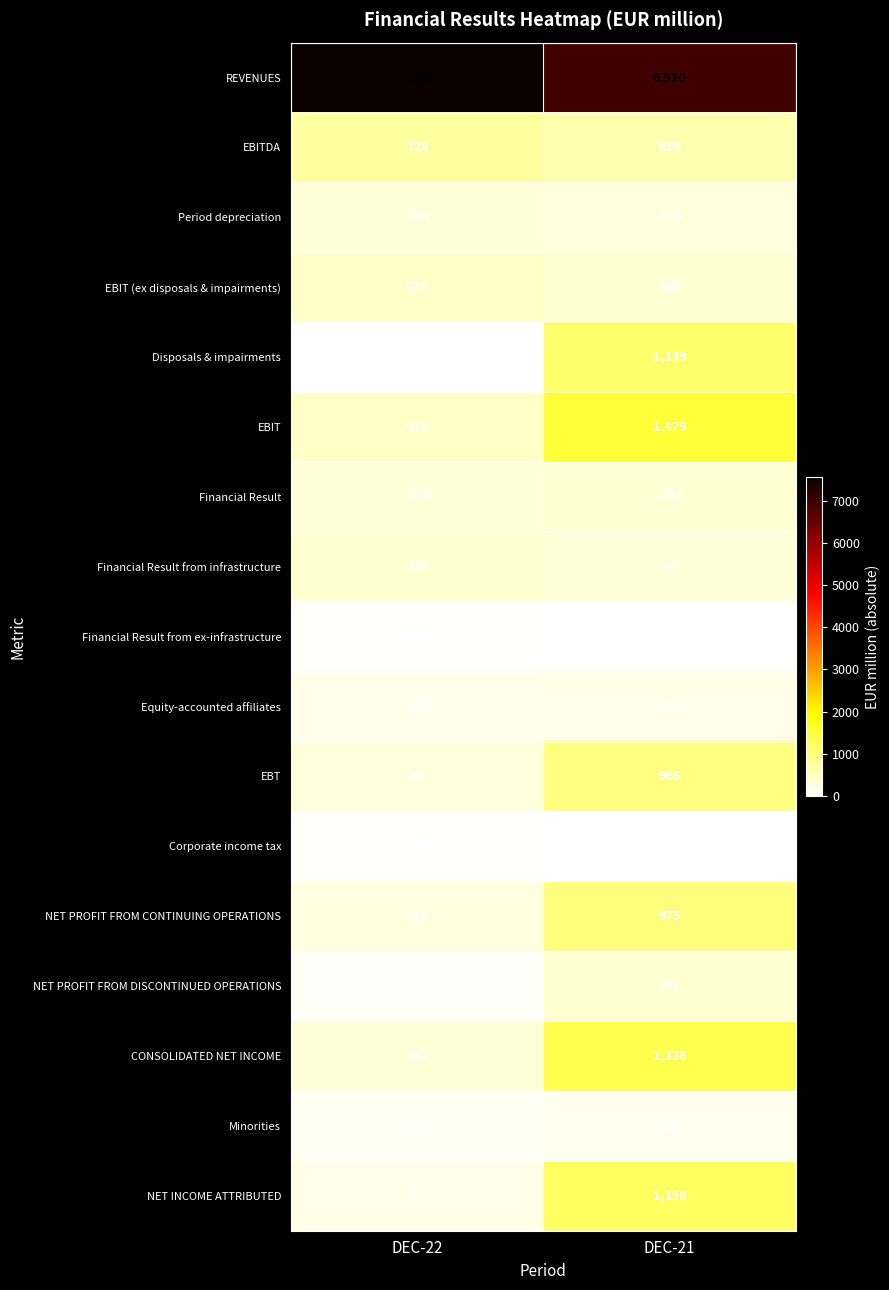

Rank the series at DEC-21 from highest to lowest value.

REVENUES, EBIT, CONSOLIDATED NET INCOME, NET INCOME ATTRIBUTED, Disposals & impairments, NET PROFIT FROM CONTINUING OPERATIONS, EBT, EBITDA, NET PROFIT FROM DISCONTINUED OPERATIONS, EBIT (ex disposals & impairments), Corporate income tax, Financial Result from ex-infrastructure, Minorities, Equity-accounted affiliates, Period depreciation, Financial Result from infrastructure, Financial Result